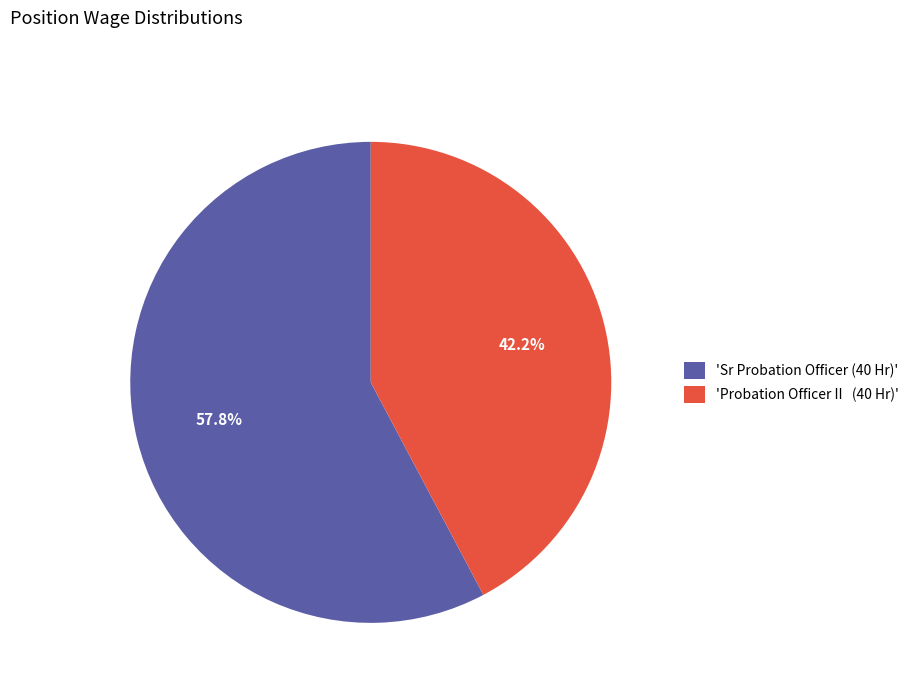

Combined, do 'Sr Probation Officer (40 Hr)' and 'Probation Officer II (40 Hr)' account for over 50%?

Yes